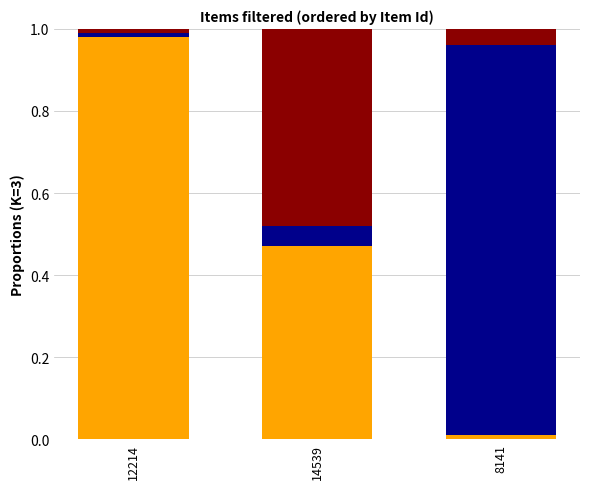

How many data points does each series have?

3